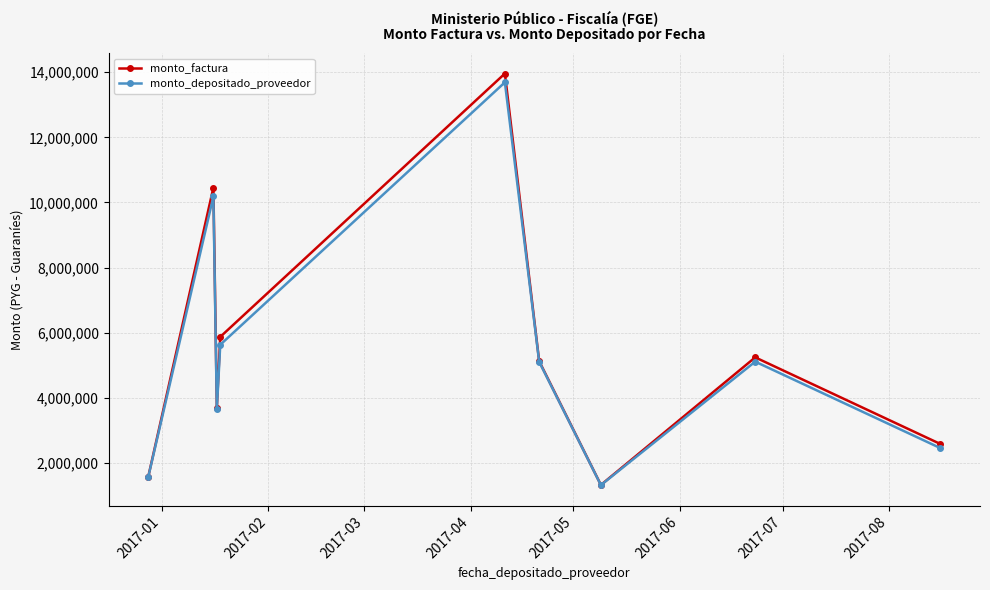

Which series has the largest range (max minus min)?

monto_factura